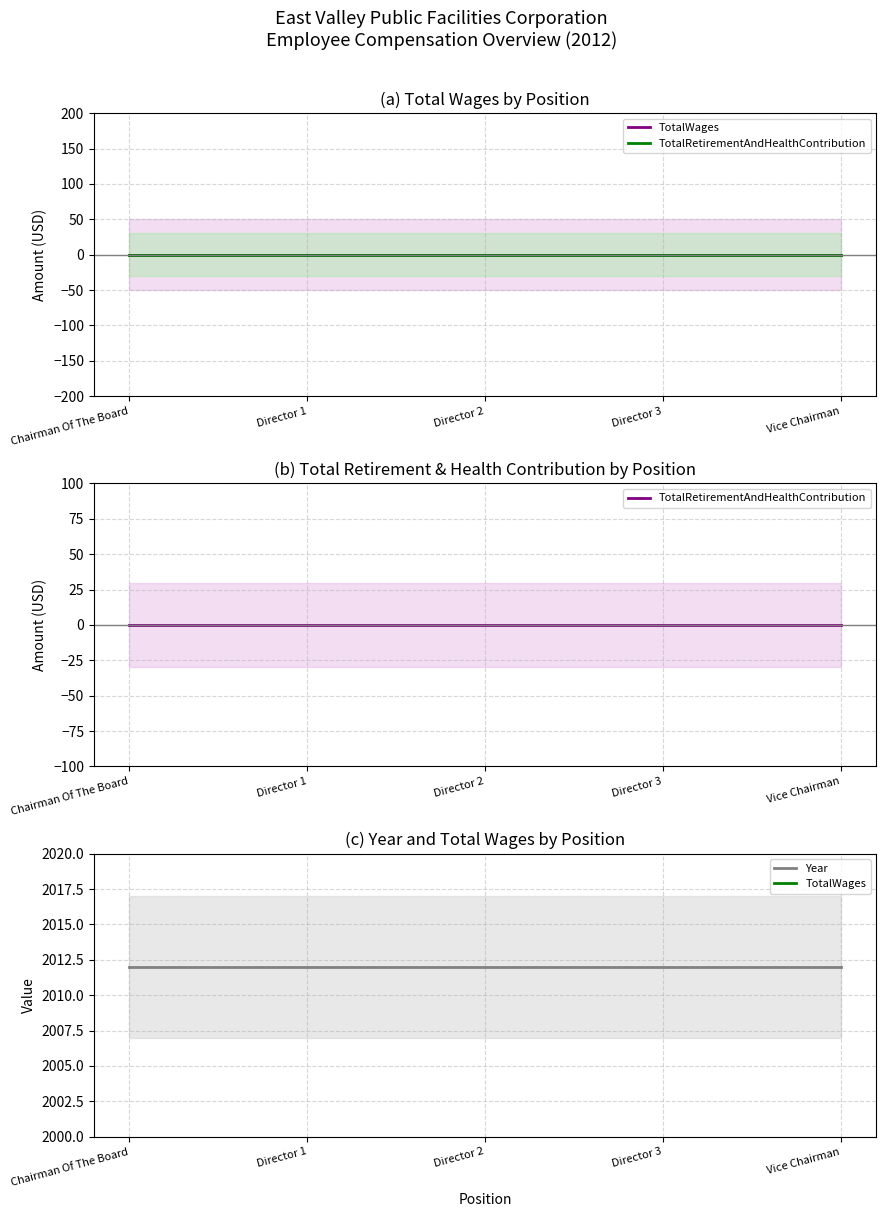

Which series has the largest total across all categories?

Year